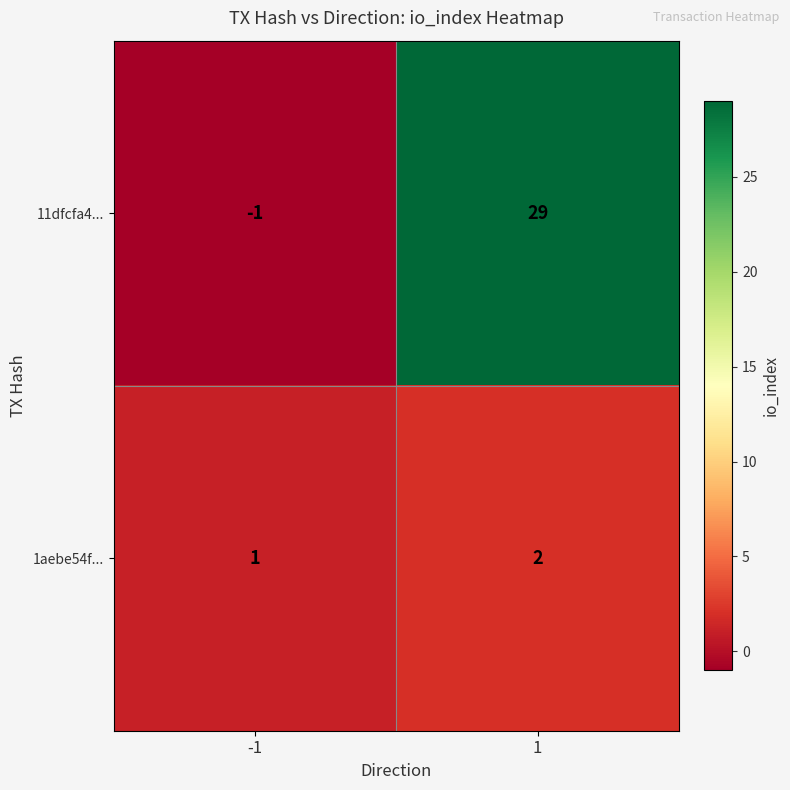

True or false: 11dfcfa4... has a value of 14 at 1.

False